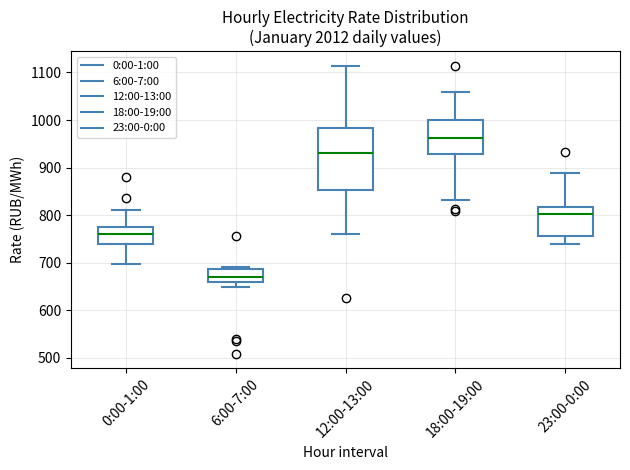

Reading left to right, read every box against the y-axis: the position of its median line, the range the box covers, and the ends of its whiskers. The values are not printed on the chart, so give them approximately, as read against the axis.

0:00-1:00: median 760, box 740 to 780, whiskers 700 to 810
6:00-7:00: median 670, box 660 to 690, whiskers 650 to 690 (just above the box's upper edge)
12:00-13:00: median 930, box 850 to 980, whiskers 760 to 1110
18:00-19:00: median 960, box 930 to 1000, whiskers 830 to 1060
23:00-0:00: median 800, box 760 to 820, whiskers 740 to 890